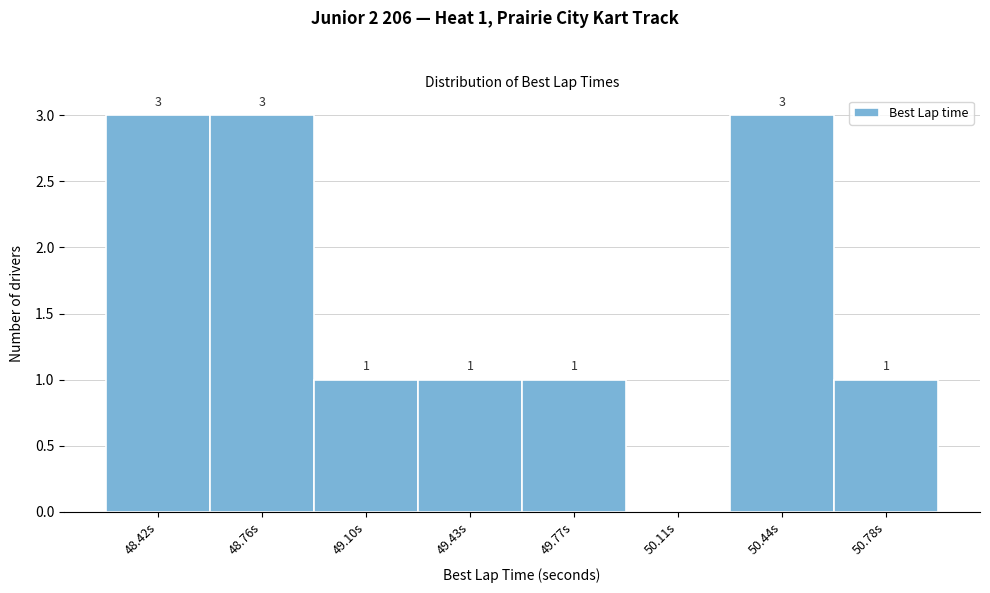

Reading left to right, extract all data points from this chart.

48.42s=3	48.76s=3	49.10s=1	49.43s=1	49.77s=1	50.11s=0	50.44s=3	50.78s=1